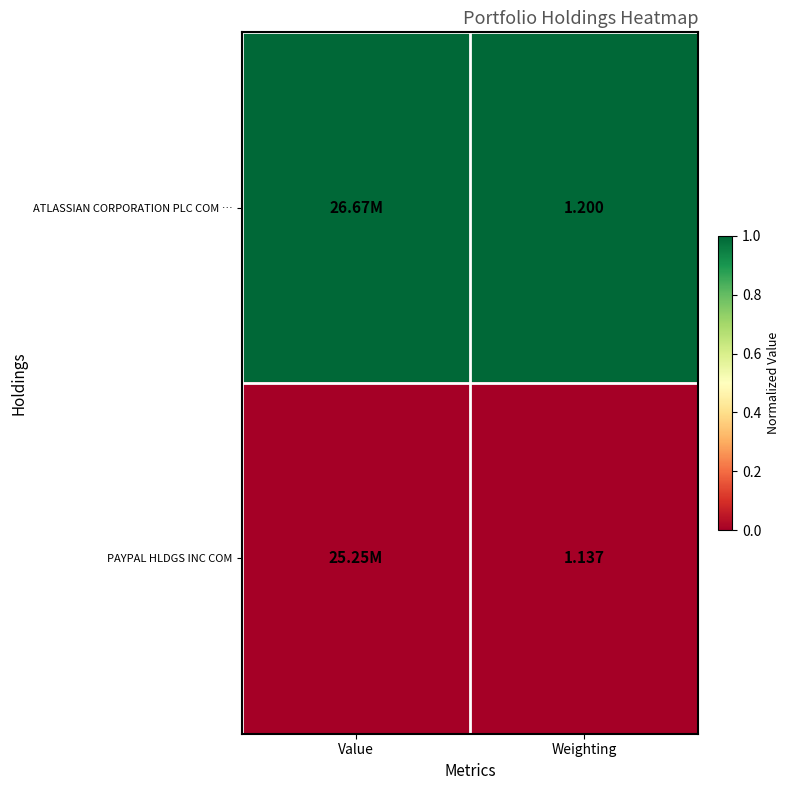

At Weighting, list the series in order from smallest to largest.

PAYPAL HLDGS INC COM, ATLASSIAN CORPORATION PLC COM …